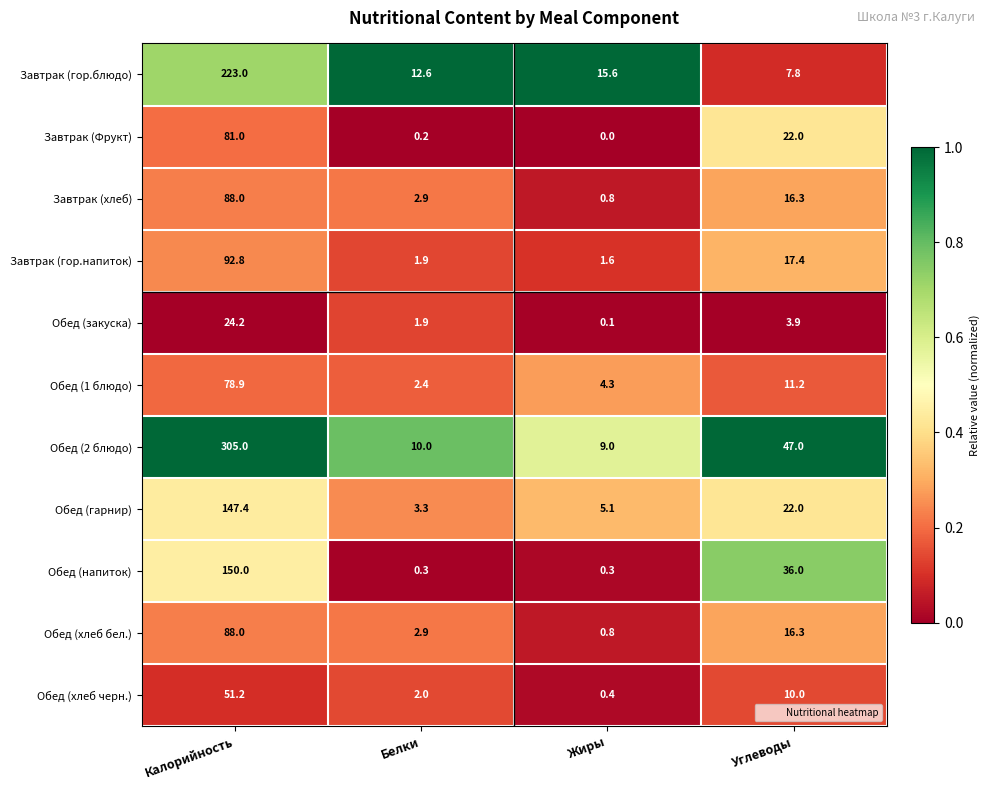

Which series has the largest range (max minus min)?

Обед (2 блюдо)